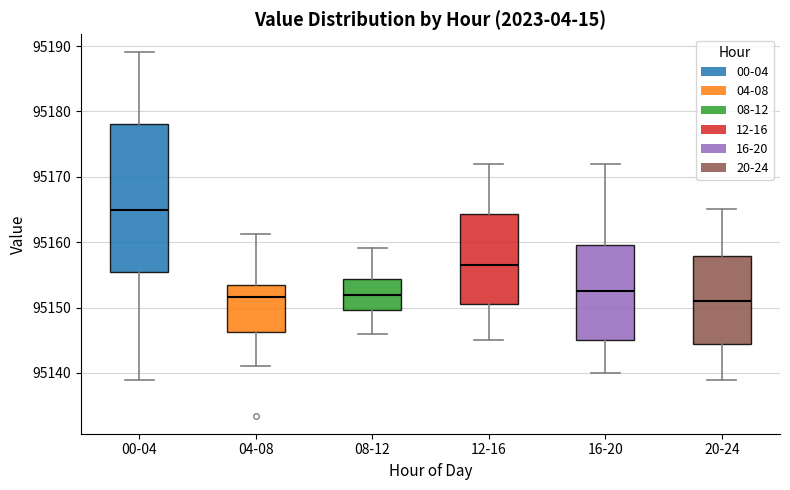

Reading left to right, transcribe this box plot: for each box, give where its median line is, the range the box spans, and where its two whiskers end, as read against the y-axis. The values are not printed on the chart, so give them approximately, as read against the axis.

00-04: median 95165, box 95155 to 95178, whiskers 95139 to 95189
04-08: median 95152, box 95146 to 95153, whiskers 95141 to 95161
08-12: median 95152, box 95150 to 95154, whiskers 95146 to 95159
12-16: median 95157, box 95151 to 95164, whiskers 95145 to 95172
16-20: median 95153, box 95145 to 95160, whiskers 95140 to 95172
20-24: median 95151, box 95144 to 95158, whiskers 95139 to 95165